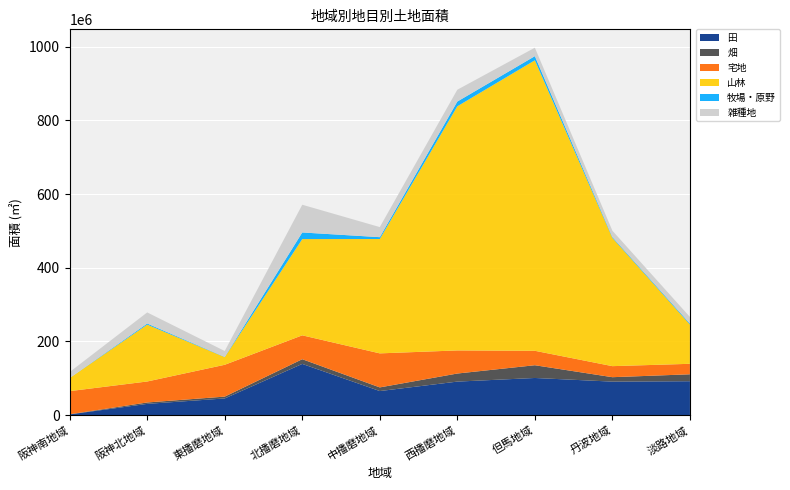

Reading right to left, transcribe all the data shown in this chart.

田: 91987764	90888944	100803194	90945427	65296286	138970661	45239380	30504936	1891685
畑: 18833553	12045874	34600299	21923282	9914987	12765287	4982792	3808813	478929
宅地: 28435393	29975055	39188464	62699003	92373419	64805216	86388244	56952702	62723865
山林: 106654152	348206006	788494008	662640873	310392335	261257940	20880907	154304752	35559762
牧場・原野: 2677858	2212500	11150585	12869458	5007427	17925782	624411	2978596	115783
雑種地: 17864922	17255271	22972936	32117310	27374340	75294484	15894028	30170867	16207409